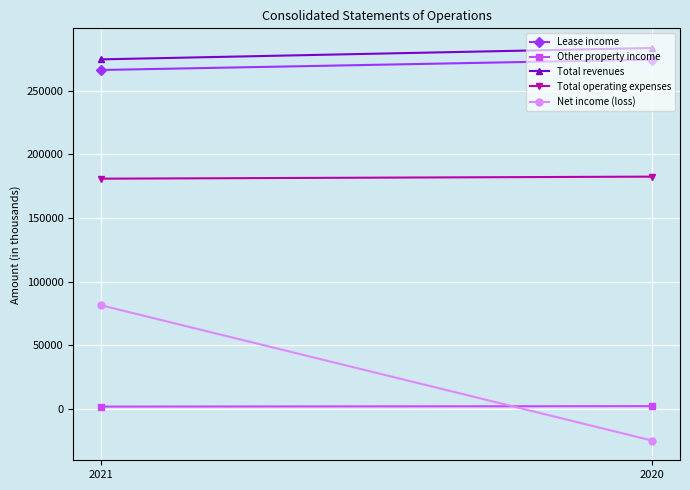

What is the maximum value for Net income (loss)?

81625